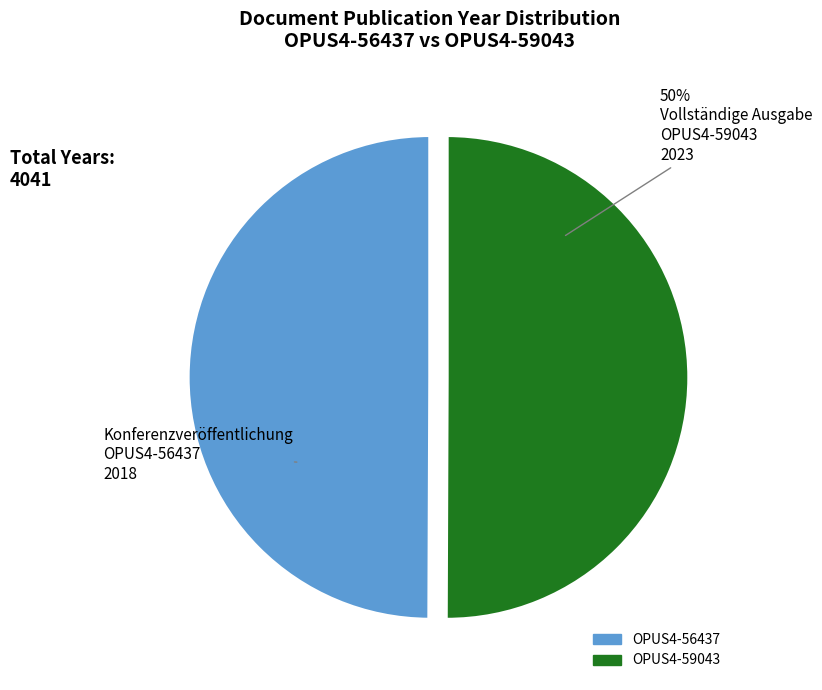

True or false: OPUS4-59043 accounts for 44% of the total.

False